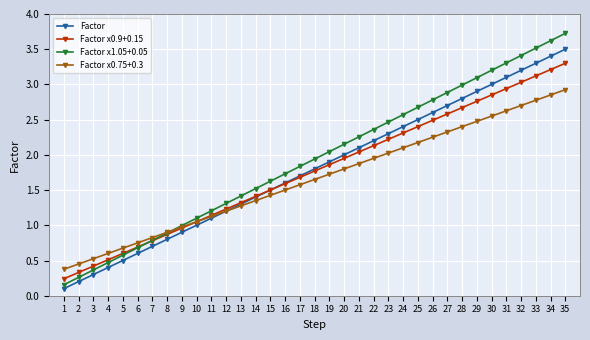

What is the sum of the Factor x0.75+0.3 values at 5 and 22?

2.6